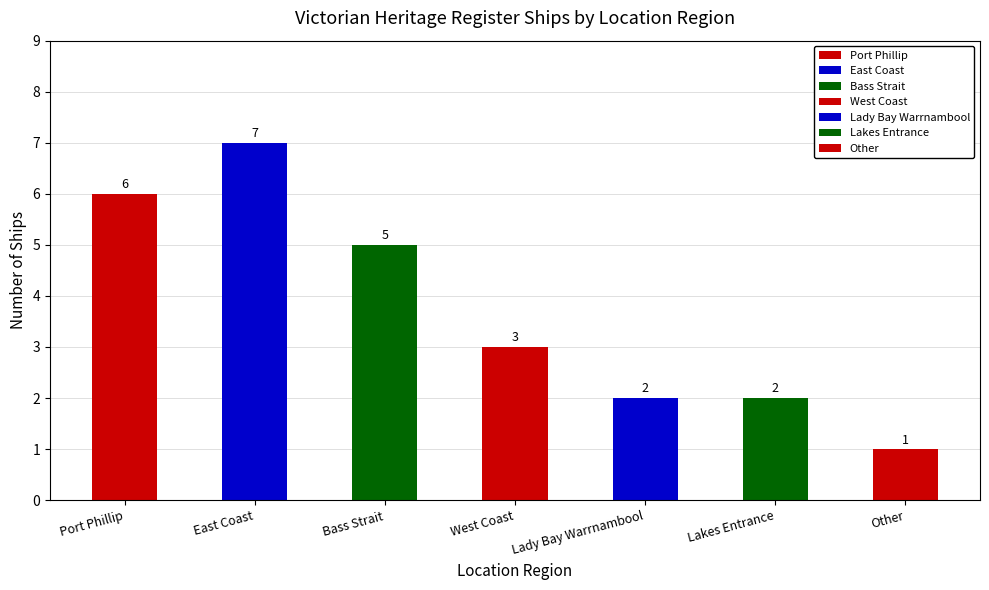

True or false: the data shows 2 at Lady Bay Warrnambool.

True